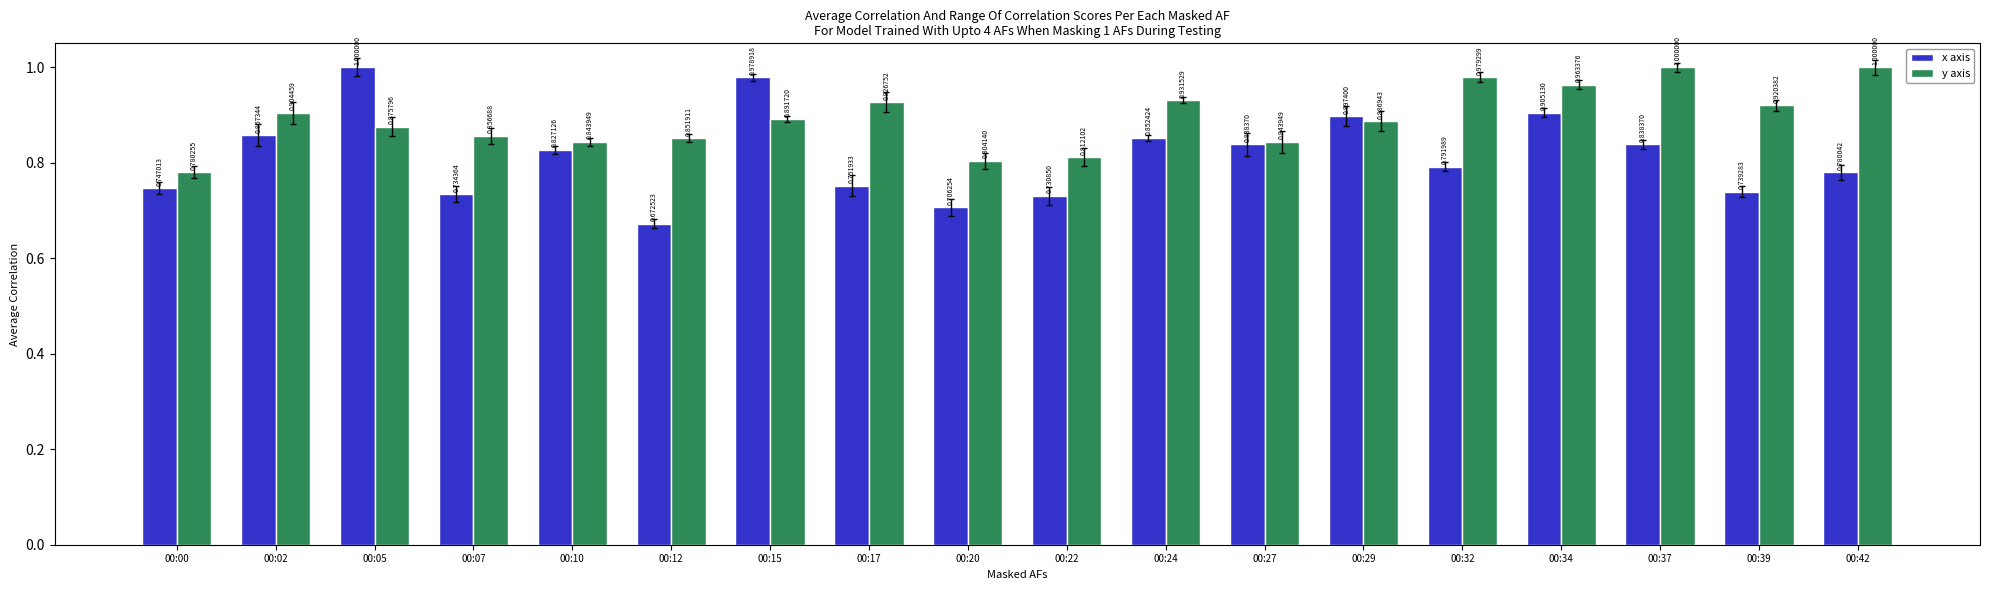

What are all the series names shown in the legend?

x axis, y axis